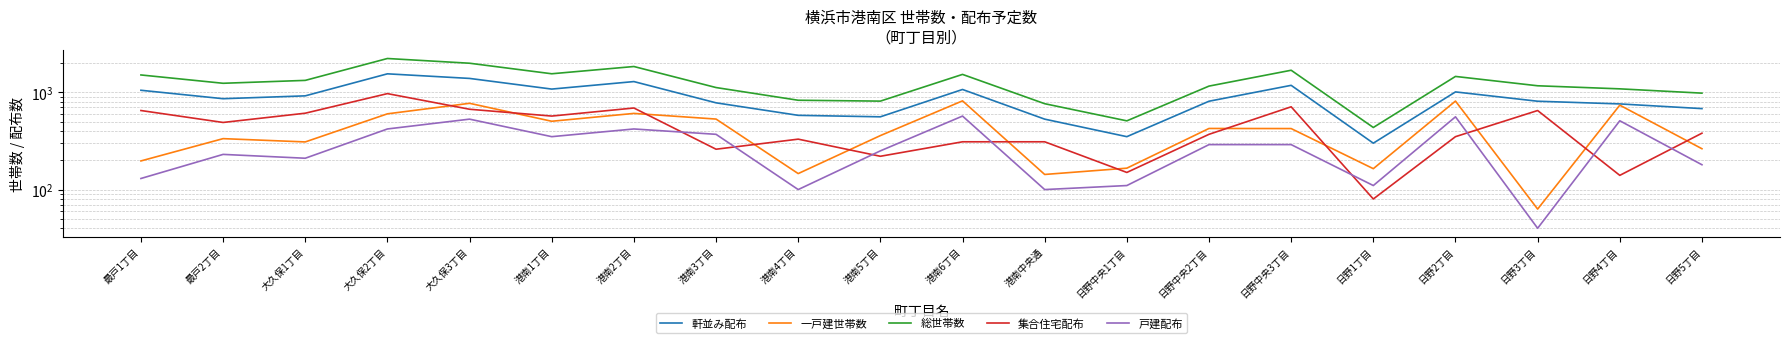

Which has a higher value, 日野2丁目 or 日野4丁目?

日野2丁目